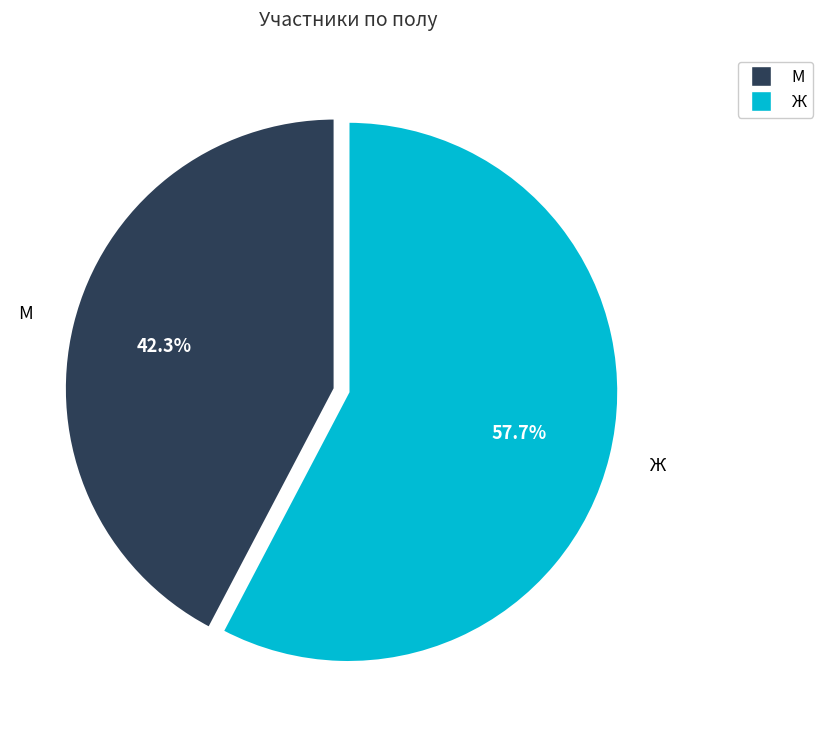

The М slice represents 42% of the pie. True or false?

True